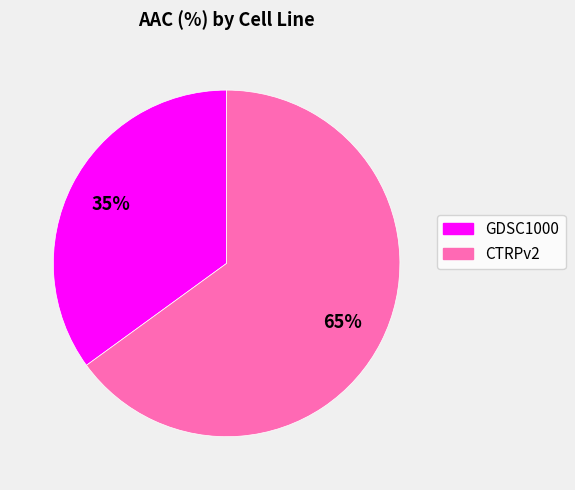

The CTRPv2 slice represents 65% of the pie. True or false?

True